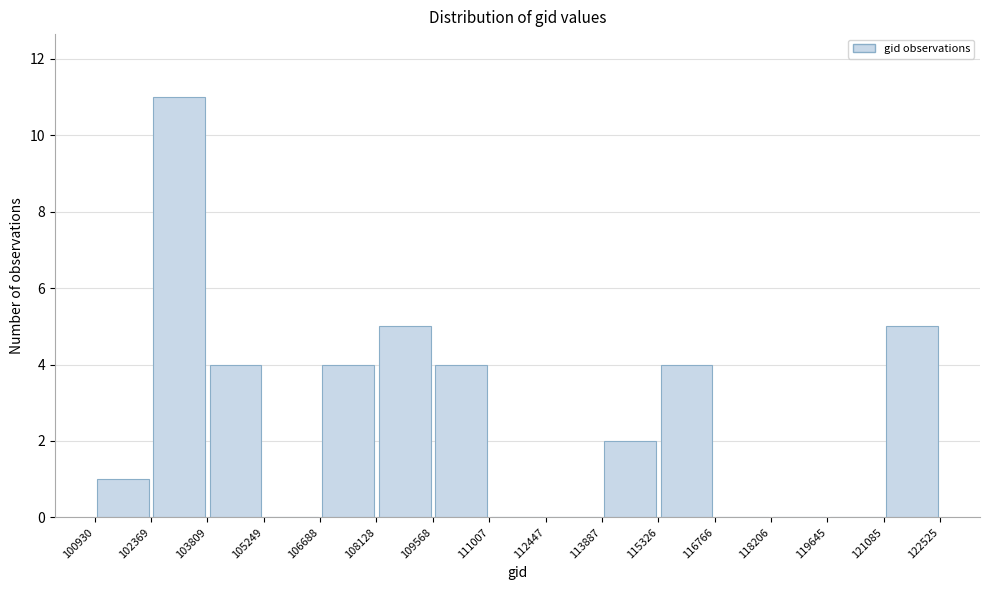

Which range on the x-axis has the tallest bar?

102369 to 103809